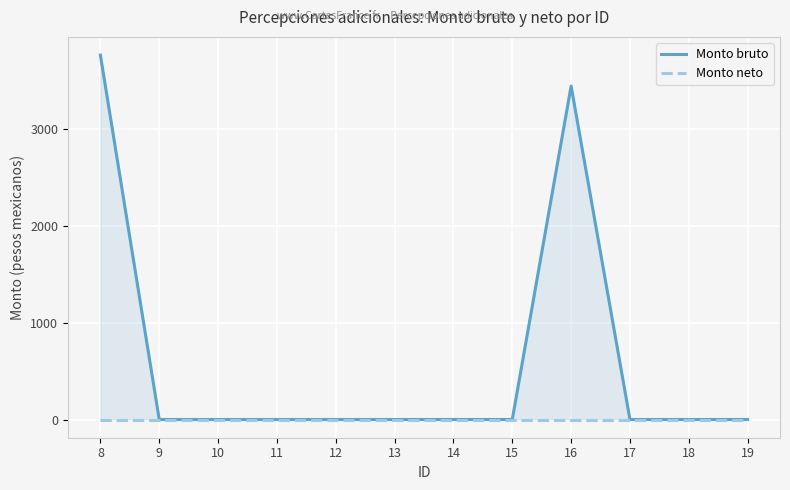

At which label does Monto neto reach its minimum?

8